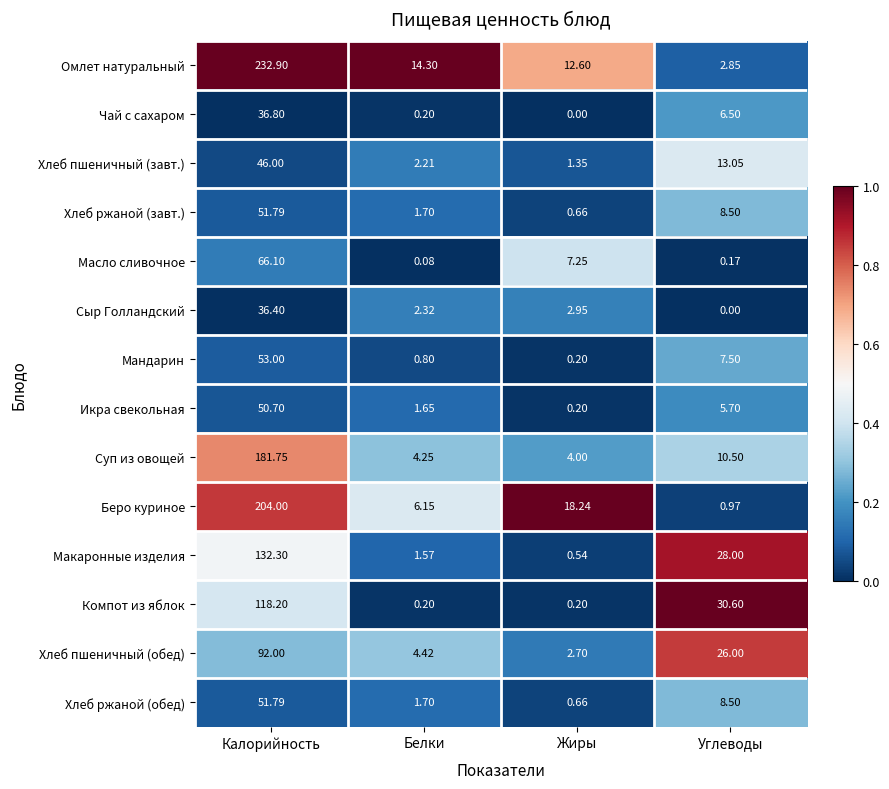

At which label is Хлеб пшеничный (завт.) closest to 23?

Углеводы